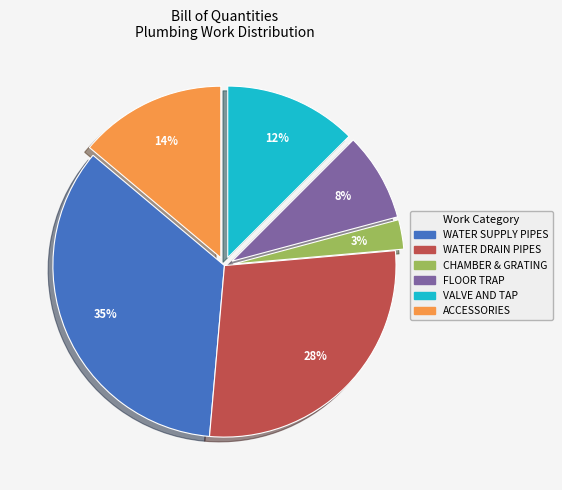

Does any single category account for the majority?

No